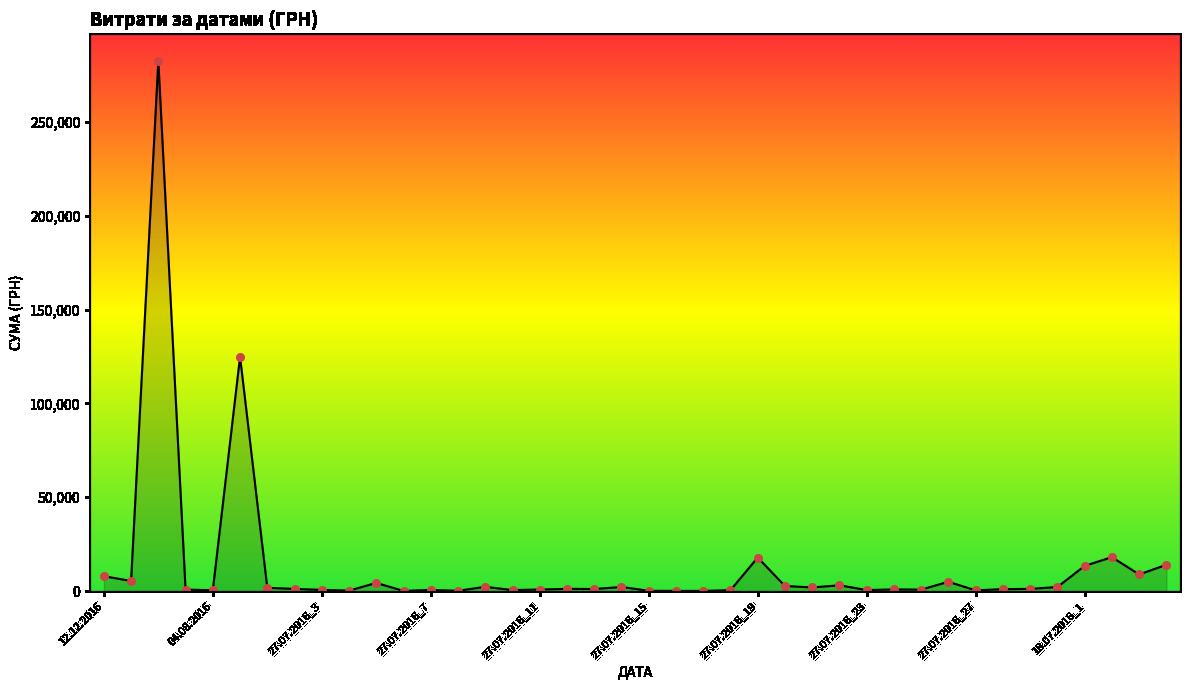

Between 27.07.2016_3 and 27.07.2016_24, which is larger?

27.07.2016_24